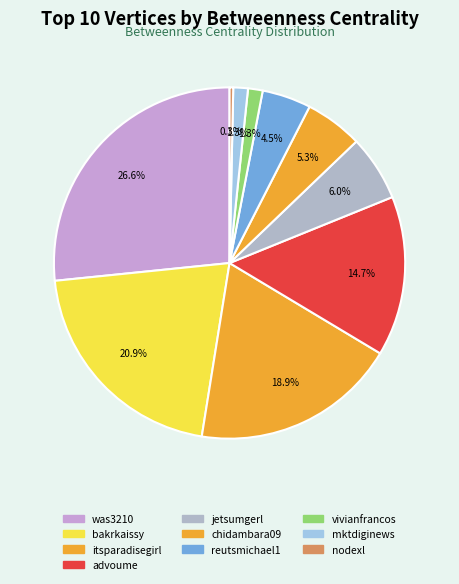

Which slice is the smallest?

nodexl